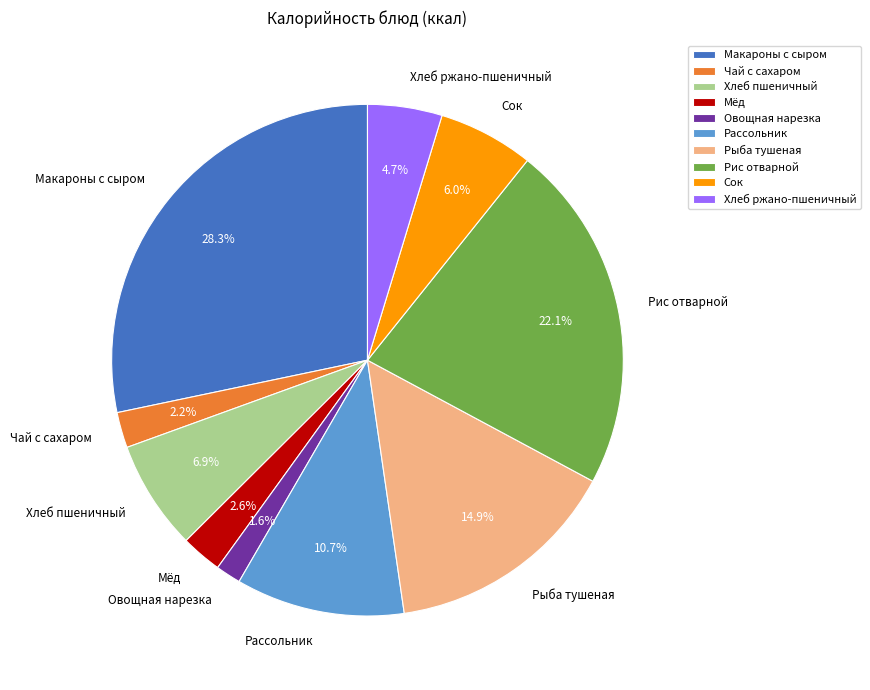

What is the total percentage of Чай с сахаром and Овощная нарезка?

3.8%